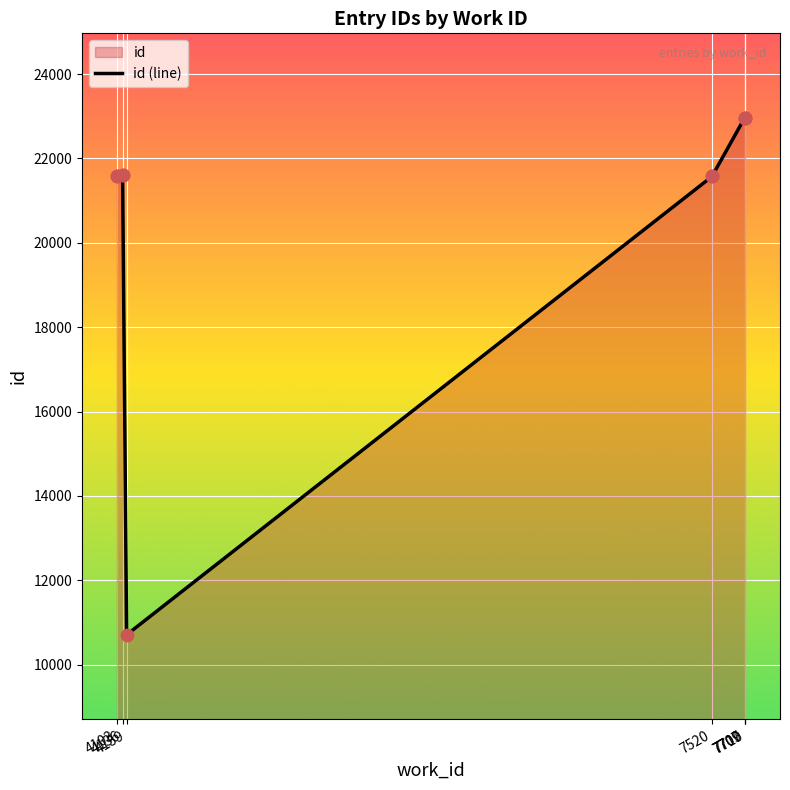

What is the change in value from 4159 to 7707?

+12252